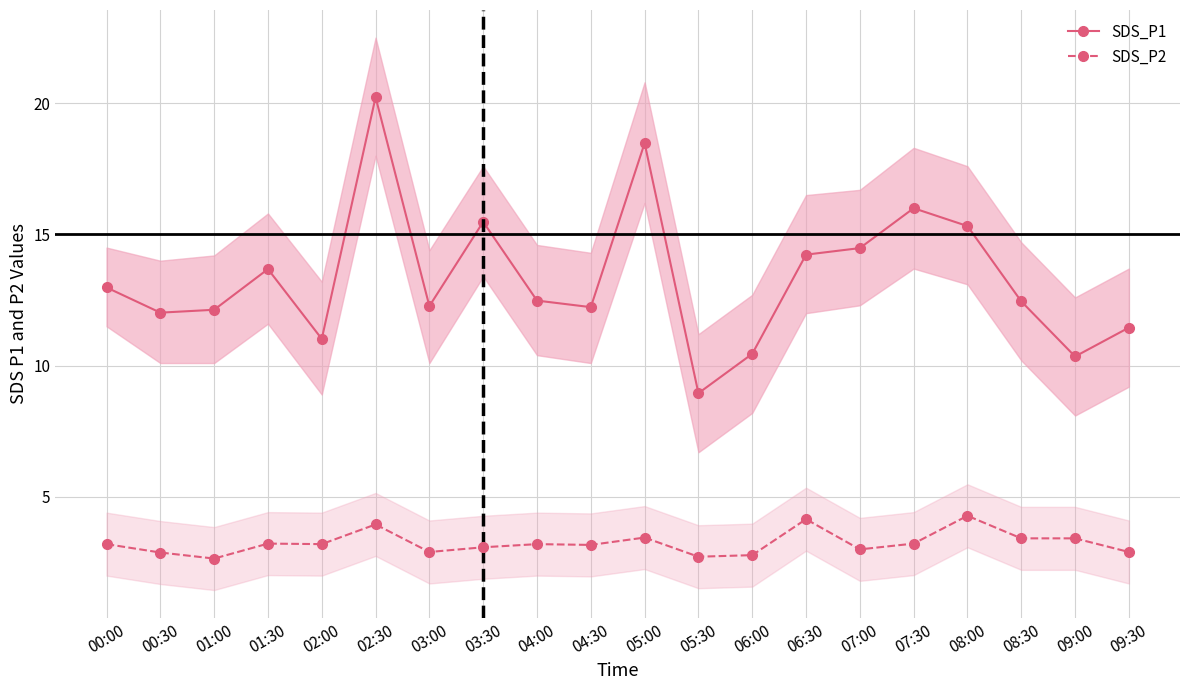

What are all the series names shown in the legend?

SDS_P1, SDS_P2